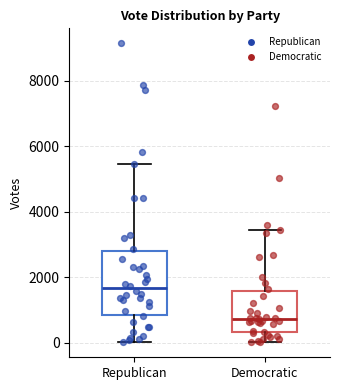

Comparing the boxes themselves (not the whiskers), which one is the tallest?

Republican